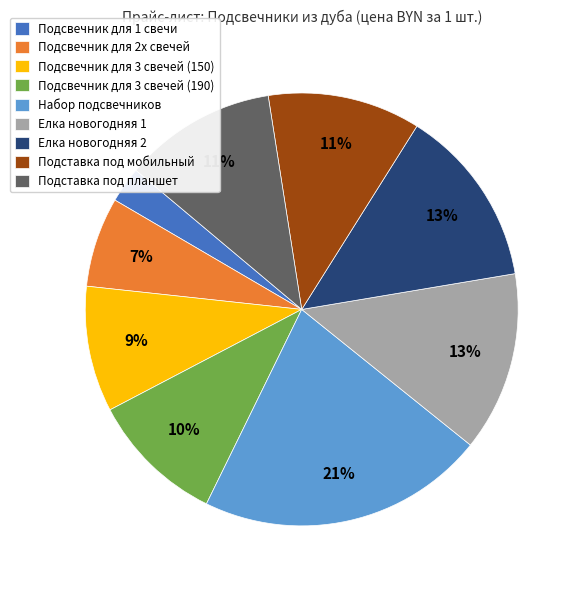

Is it true that Елка новогодняя 1 is 13% of the pie?

True